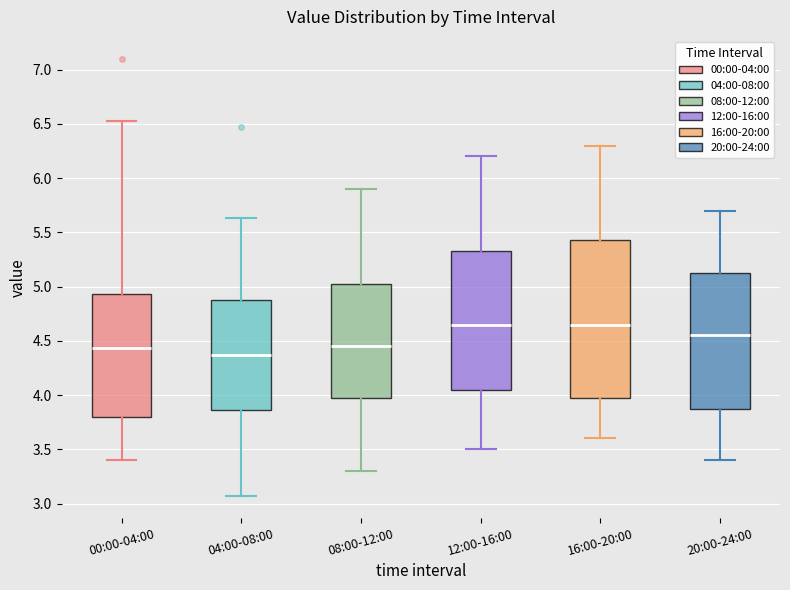

Comparing the boxes themselves (not the whiskers), which one is the tallest?

16:00-20:00